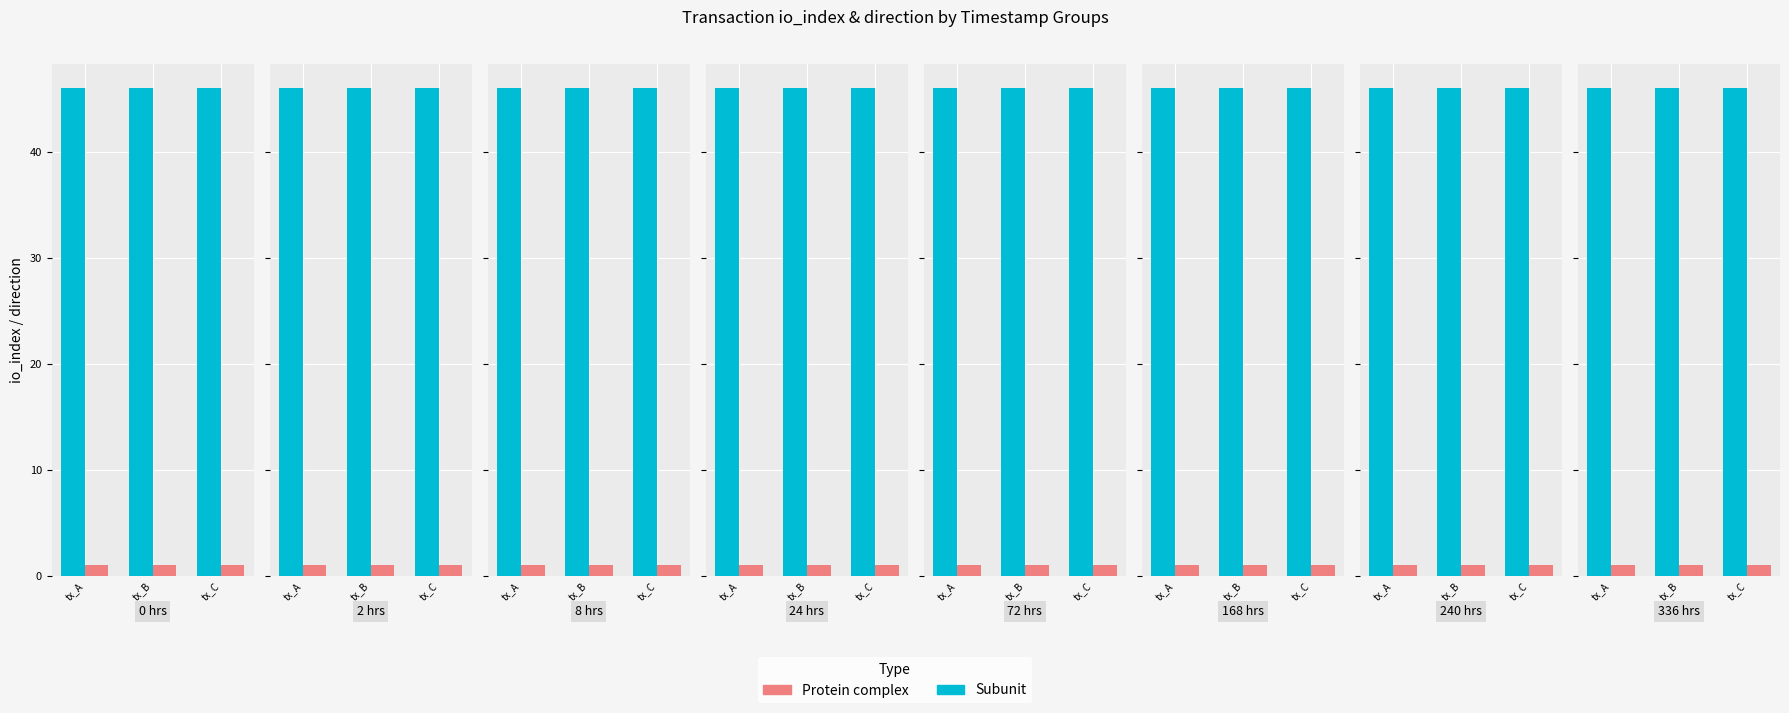

At which label is Protein complex closest to 1?

tx_A